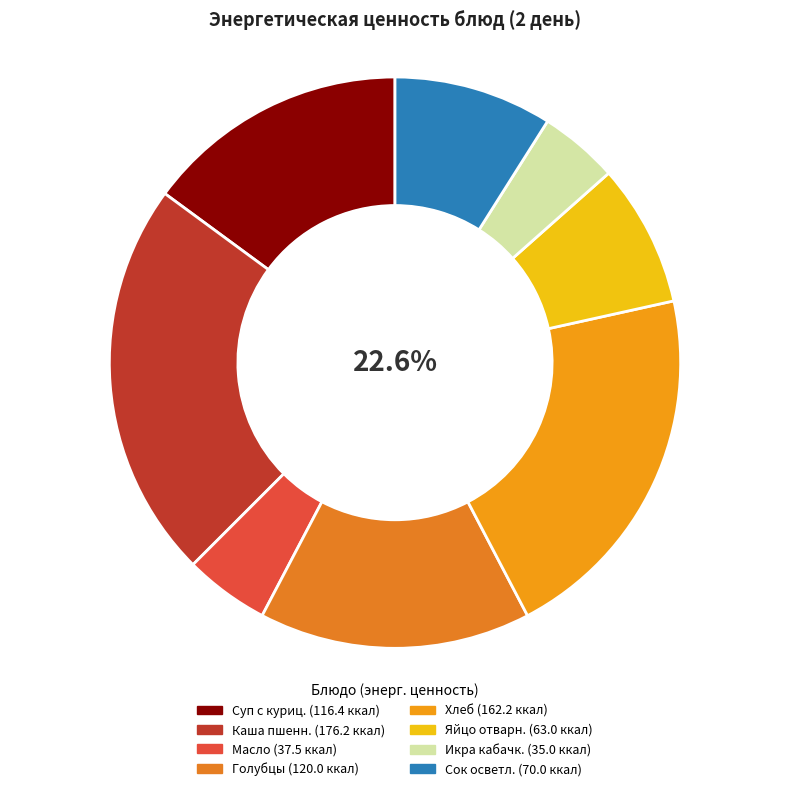

To the nearest percent, what is the combined percentage of Каша пшенная с маслом and Сок осветленный?

32%